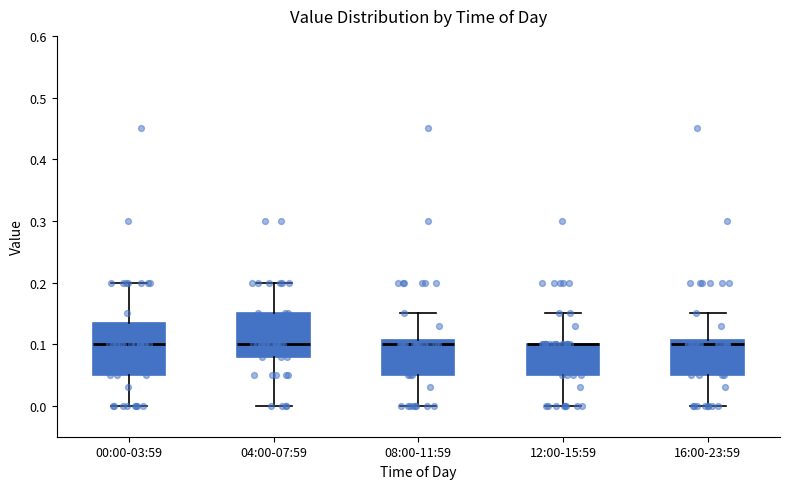

Where does the lower whisker of the box for 12:00-15:59 end on the y-axis? The values are not printed on the chart, so give them approximately, as read against the axis.

0.00